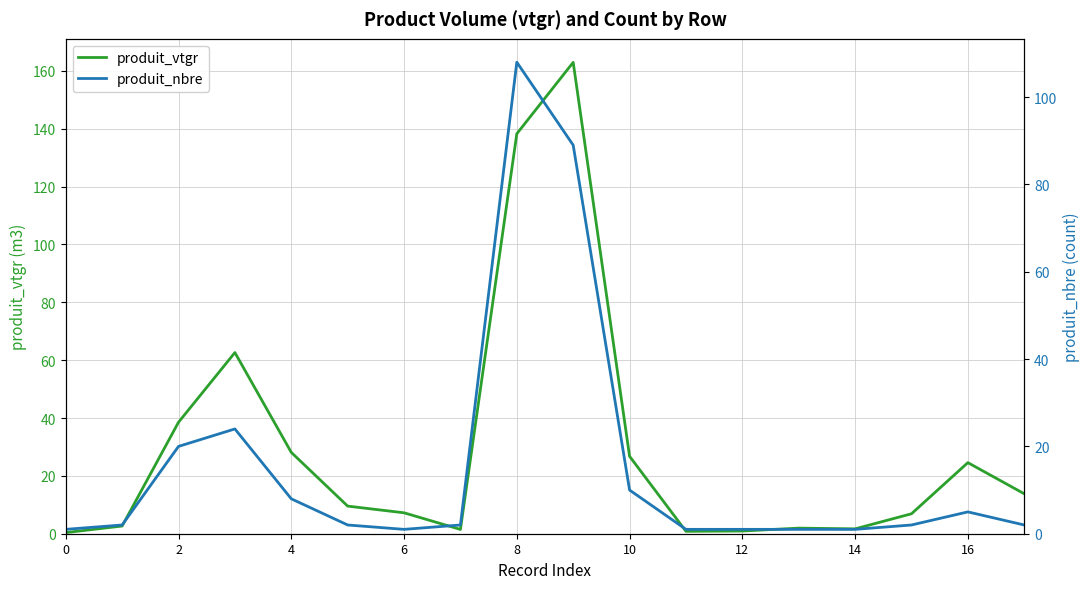

How many values in the produit_nbre series exceed 2?

7